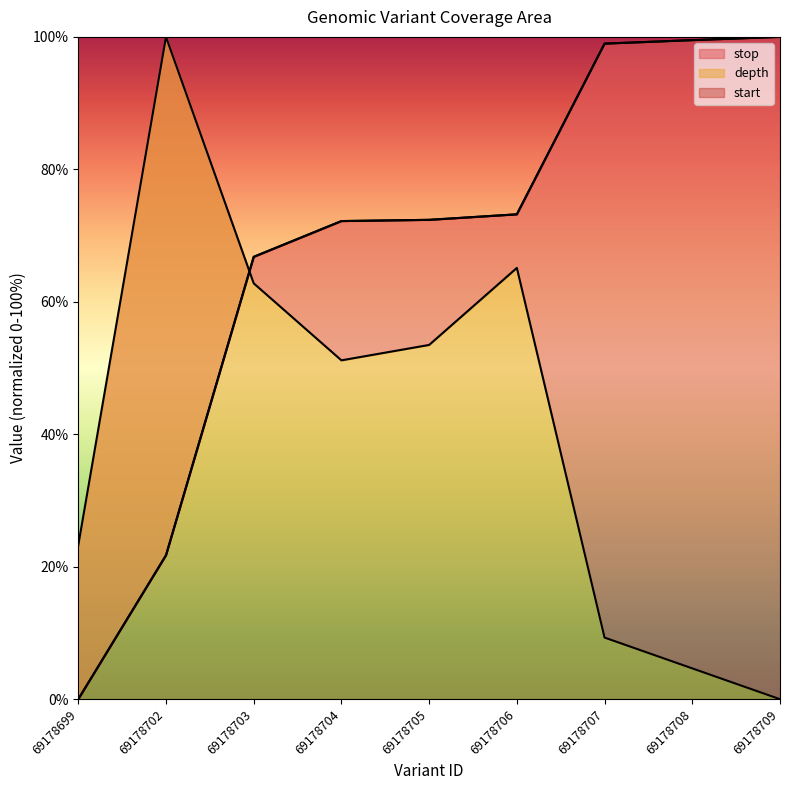

At how many categories does at least one series exceed 28?

8